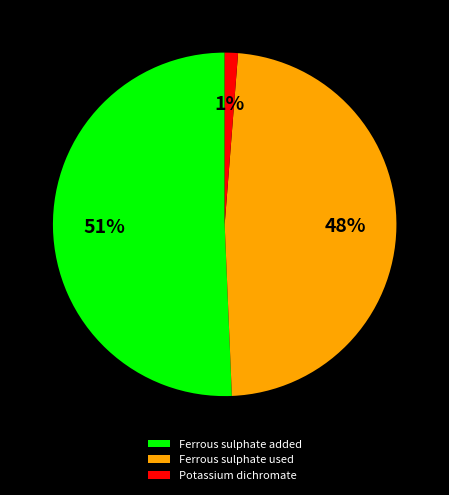

Is there any slice that represents more than half of the pie?

Yes